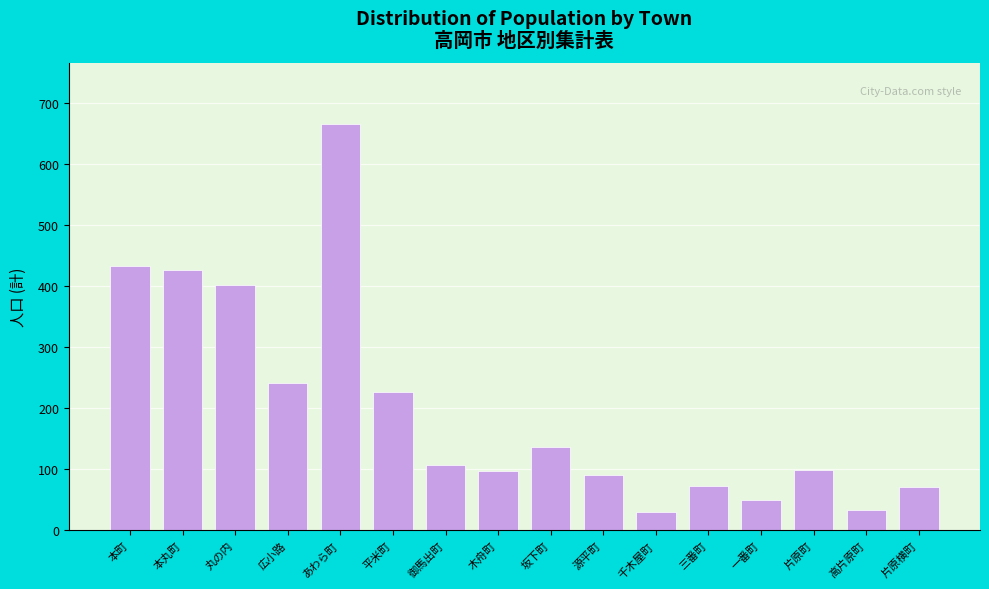

What is the label of the 4th bar from the left?

広小路